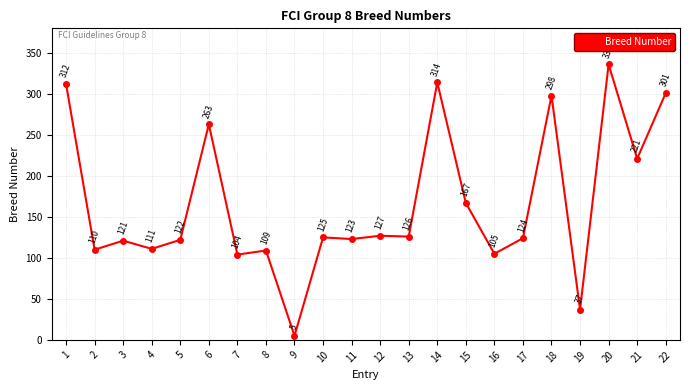

What is the difference between the maximum and minimum values?

331